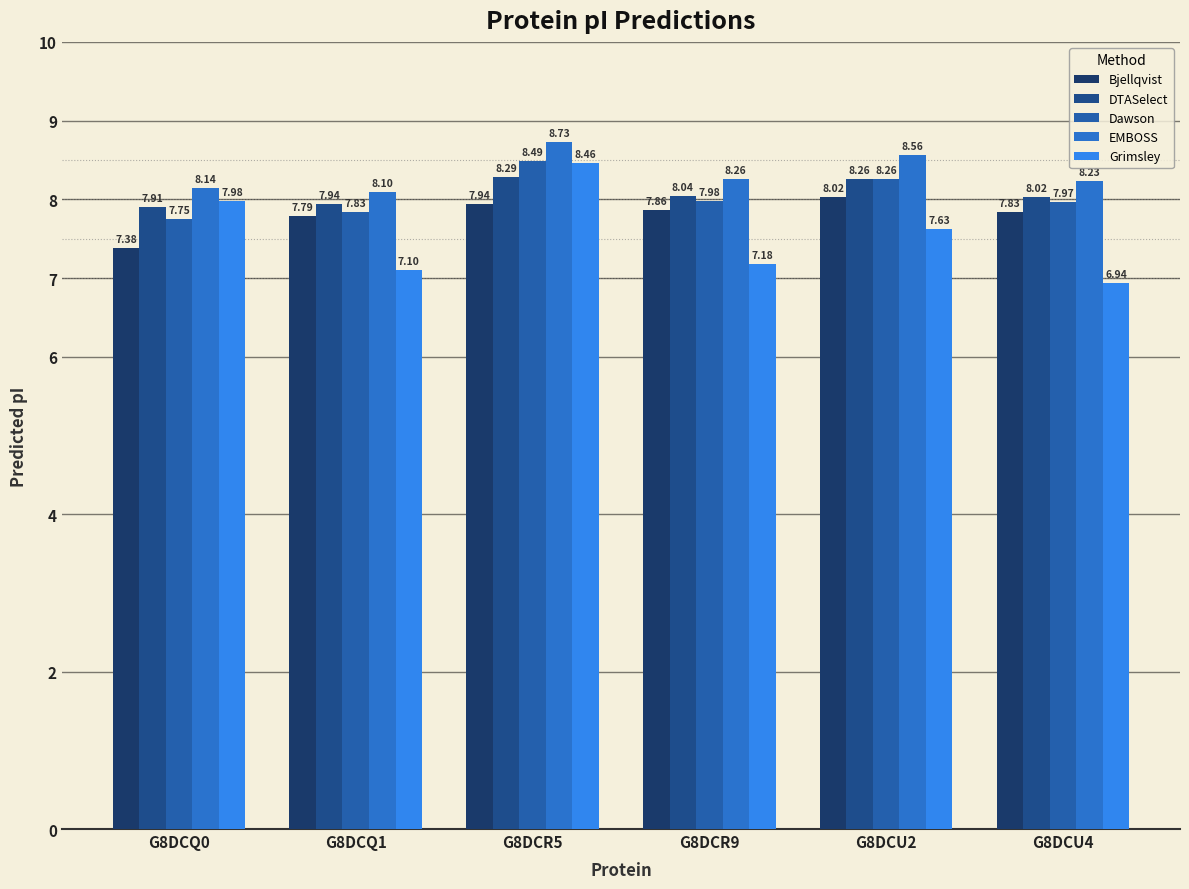

True or false: EMBOSS has a value of 8.1 at G8DCQ0.

True